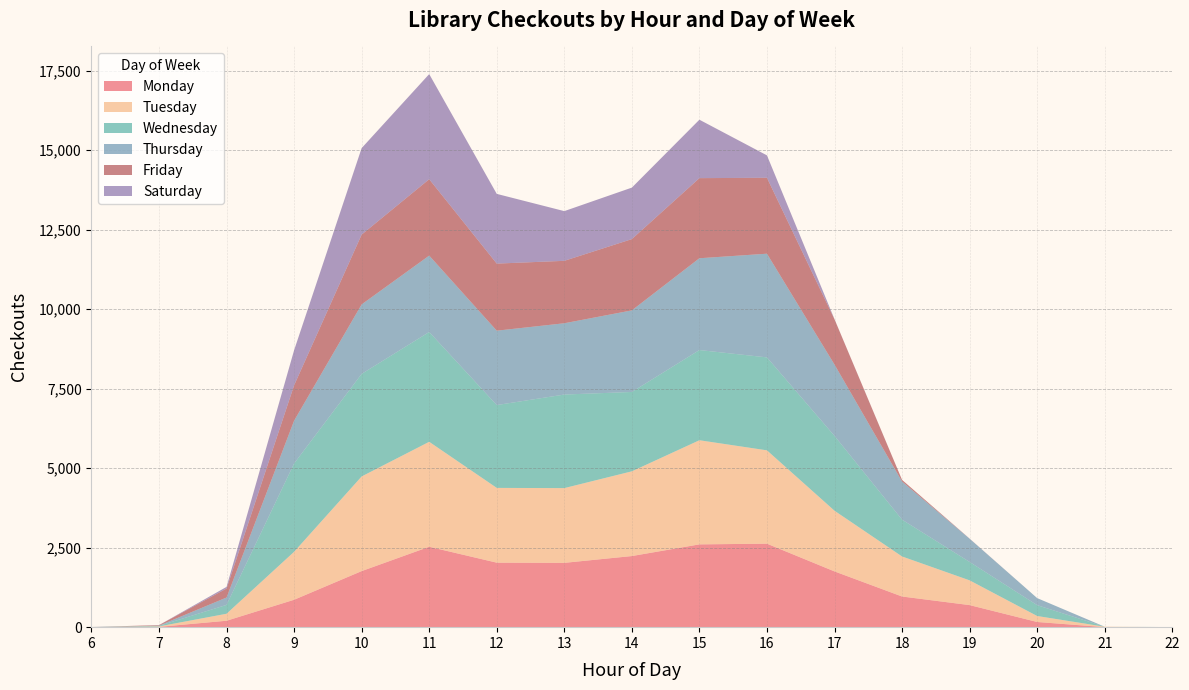

Reading right to left, transcribe all the data shown in this chart.

Monday: 22=0	21=1	20=163	19=694	18=964	17=1753	16=2625	15=2603	14=2236	13=2022	12=2028	11=2528	10=1763	9=862	8=202	7=9	6=0
Tuesday: 22=0	21=13	20=188	19=778	18=1259	17=1908	16=2935	15=3274	14=2664	13=2350	12=2351	11=3300	10=2976	9=1508	8=220	7=15	6=0
Wednesday: 22=3	21=0	20=341	19=579	18=1158	17=2353	16=2922	15=2836	14=2495	13=2942	12=2604	11=3452	10=3225	9=2777	8=278	7=17	6=0
Thursday: 22=0	21=0	20=222	19=729	18=1198	17=2242	16=3260	15=2886	14=2565	13=2241	12=2339	11=2402	10=2184	9=1345	8=232	7=6	6=5
Friday: 22=0	21=0	20=0	19=2	18=52	17=1423	16=2387	15=2519	14=2241	13=1963	12=2109	11=2402	10=2195	9=1112	8=283	7=17	6=0
Saturday: 22=0	21=0	20=0	19=3	18=0	17=5	16=705	15=1837	14=1619	13=1563	12=2192	11=3305	10=2720	9=1104	8=52	7=1	6=0